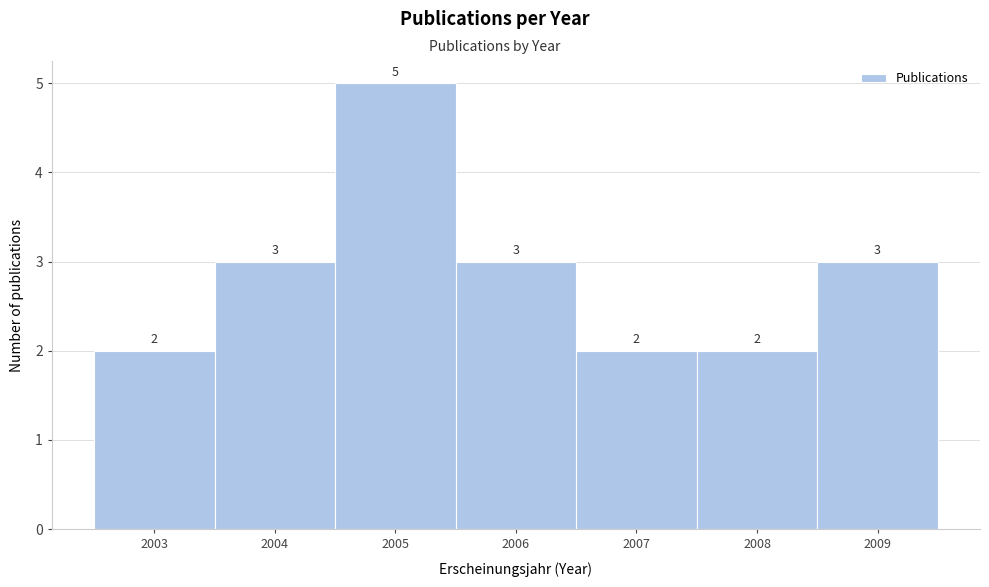

Reading left to right, transcribe this chart: for each bar, give the range it covers on the x-axis and its height.

2002.5 to 2003.5: 2
2003.5 to 2004.5: 3
2004.5 to 2005.5: 5
2005.5 to 2006.5: 3
2006.5 to 2007.5: 2
2007.5 to 2008.5: 2
2008.5 to 2009.5: 3